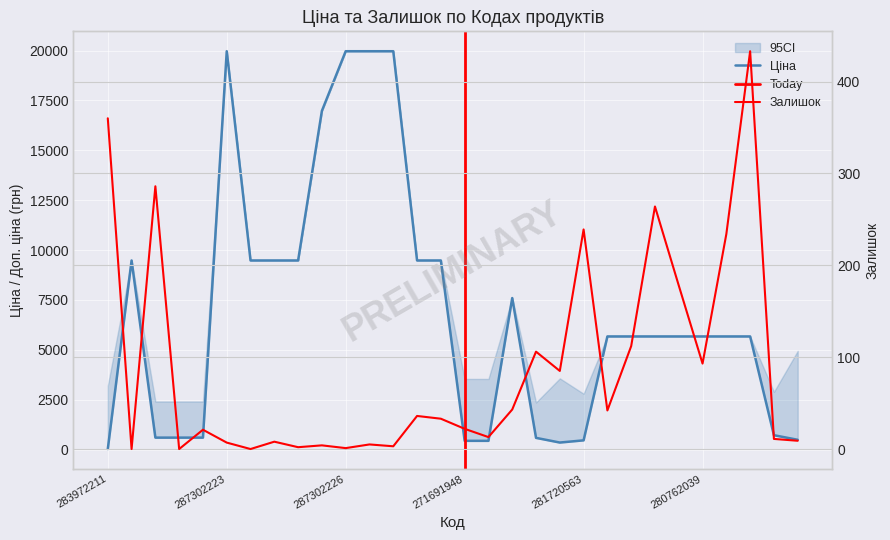

Between 18 and 12, which is larger?

12